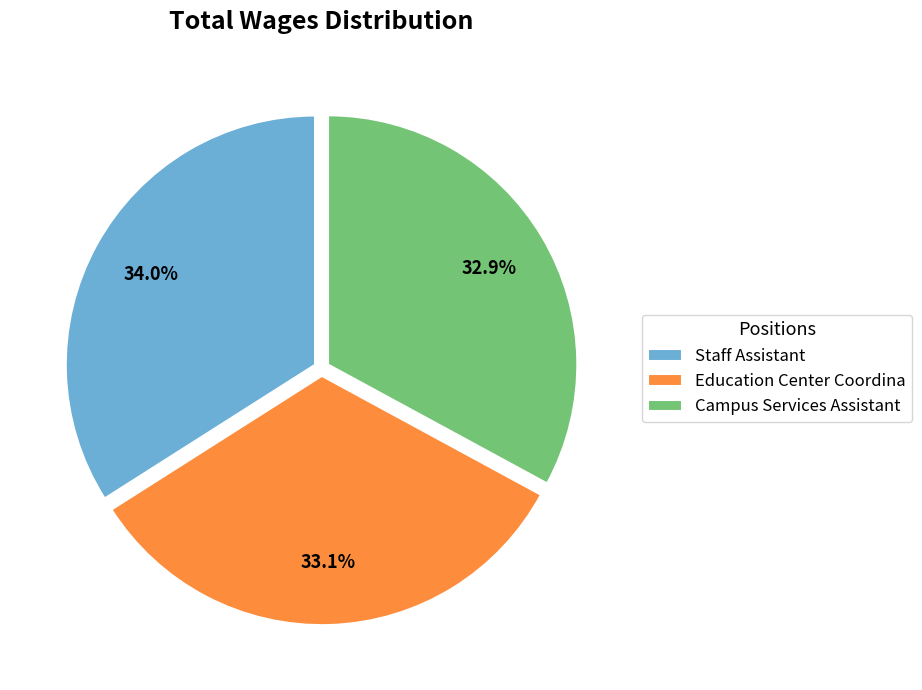

To the nearest percent, what is the difference between the largest and smallest slice percentages?

1%